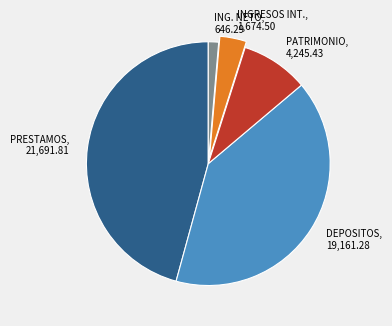

Does any single category account for the majority?

No